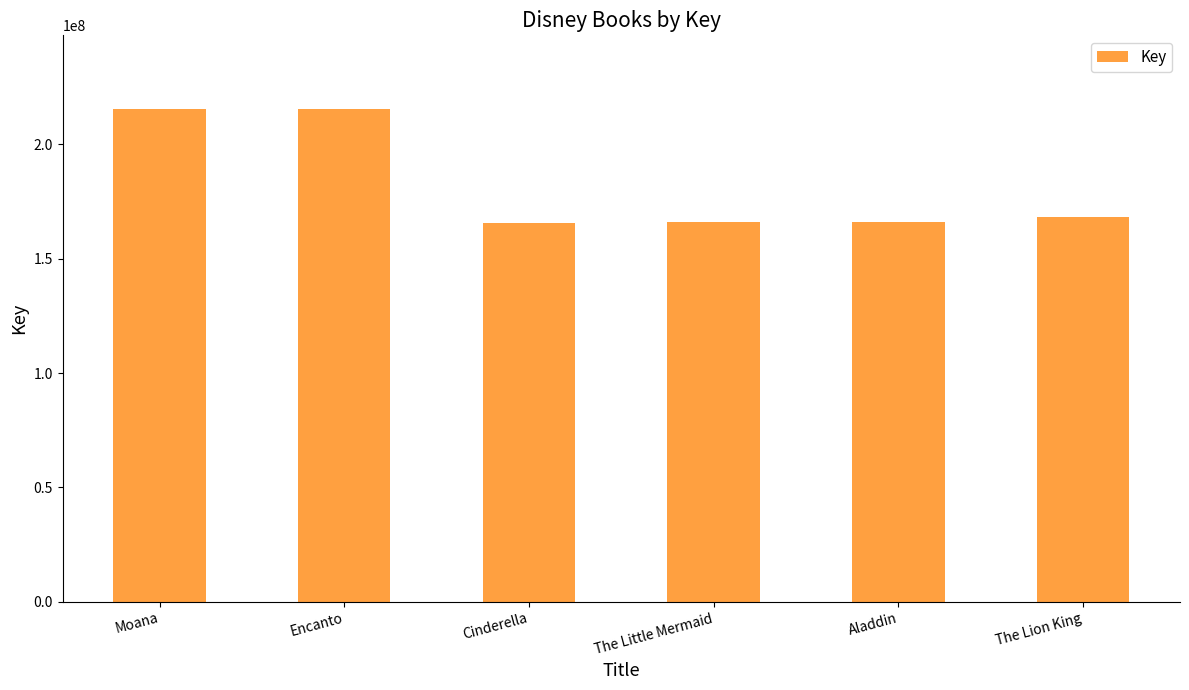

What position from the right is Moana?

6